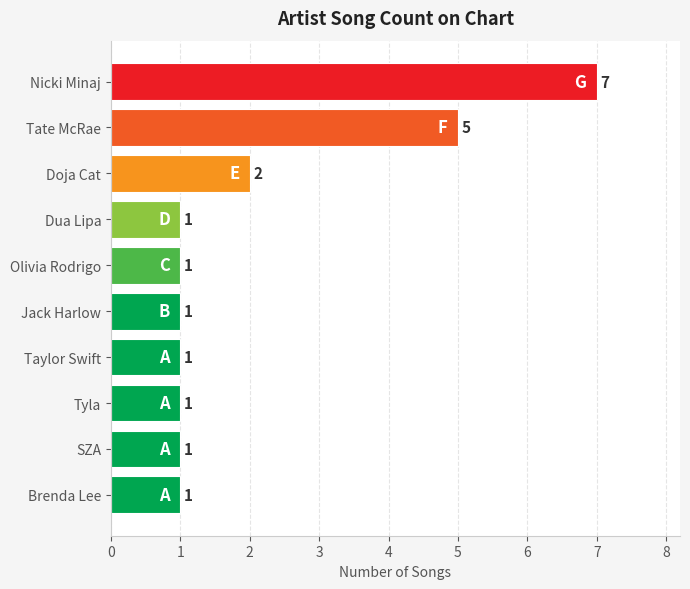

Are the bars grouped side by side (vs. stacked)?

No